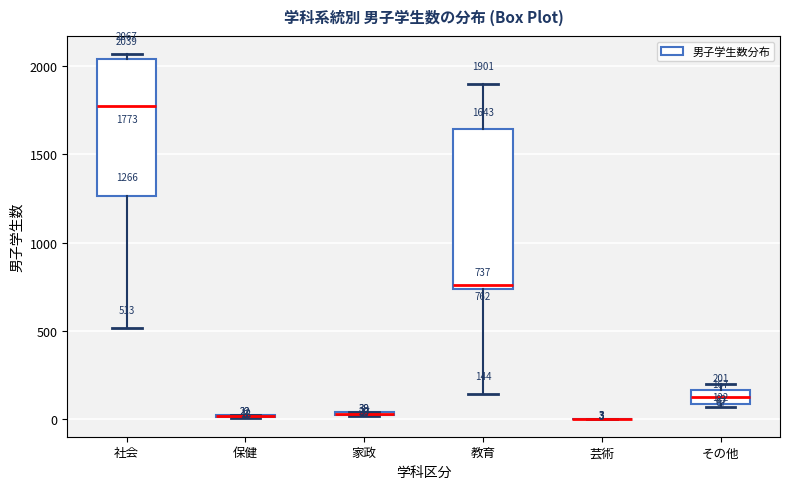

Which box is the tallest, from its lower edge to its upper edge?

教育